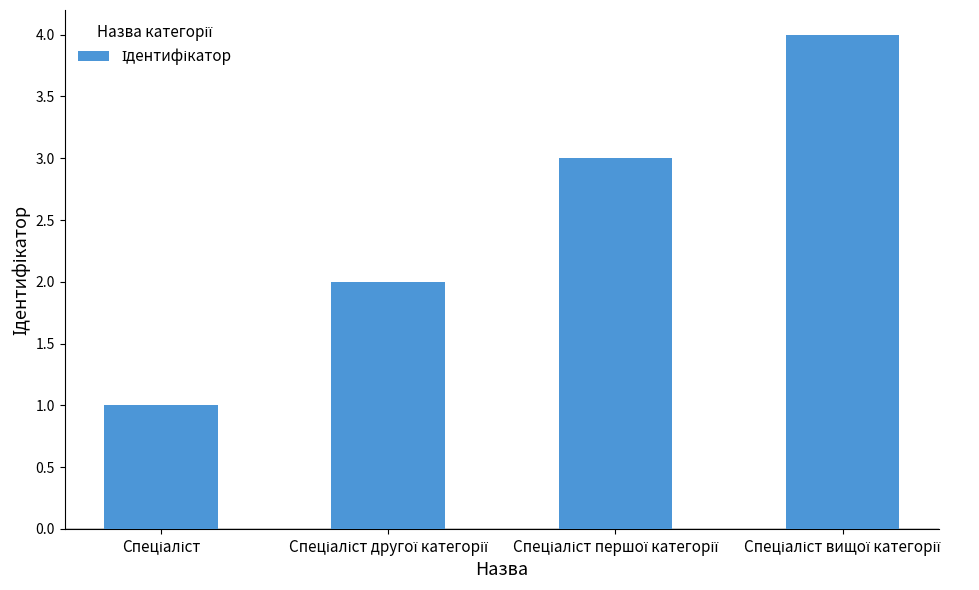

What is the maximum value shown in the chart?

4